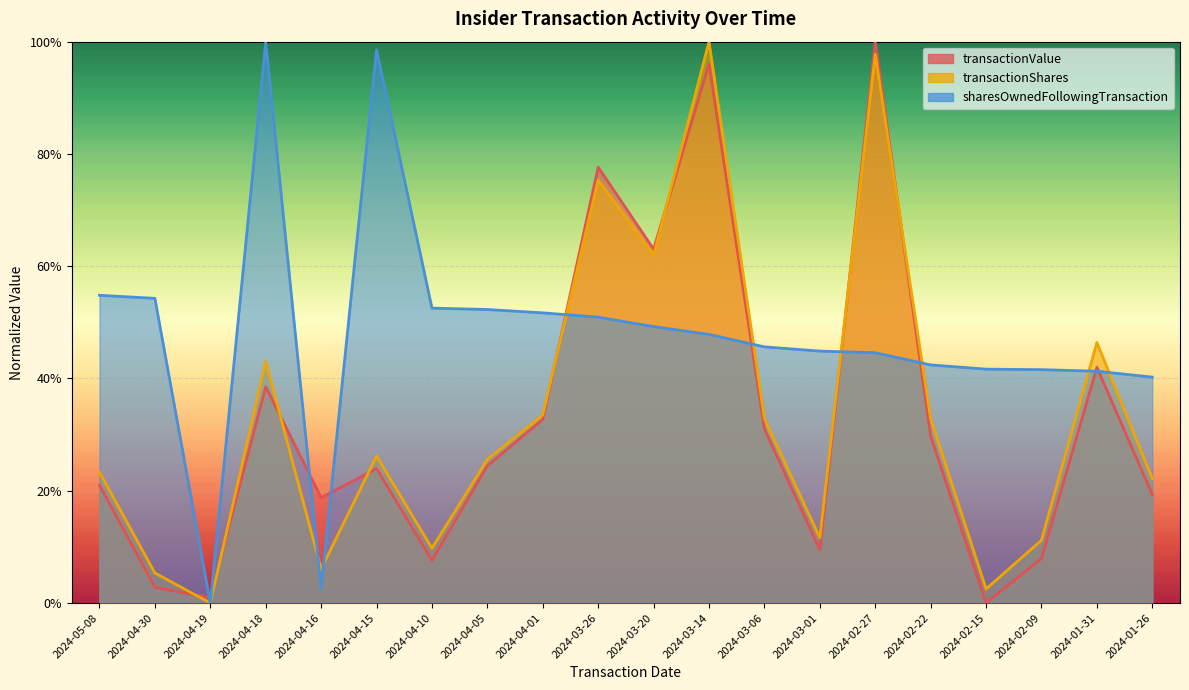

In transactionValue, how many points are higher than both neighbors (excluding endpoints)?

6